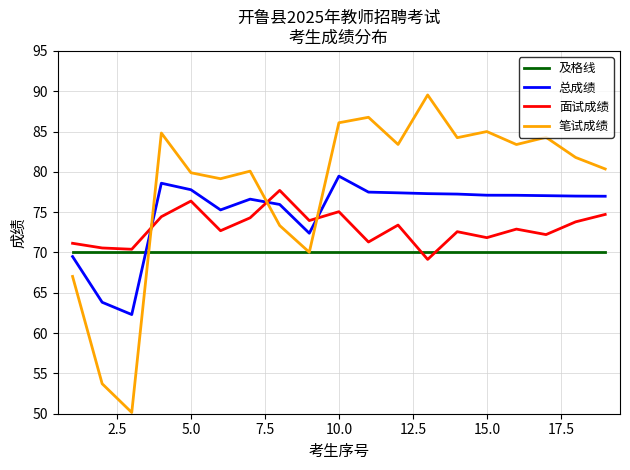

How many interior local valleys does the 面试成绩 series have?

7